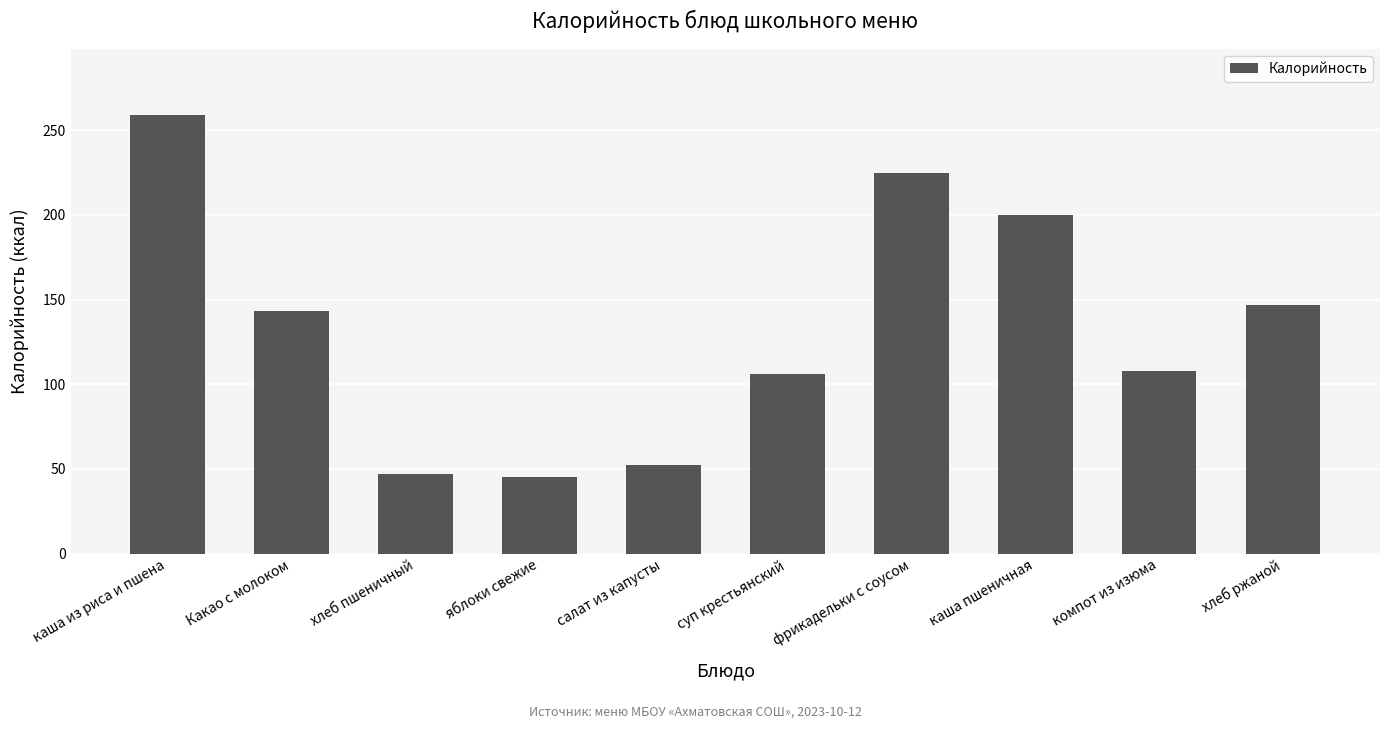

True or false: the data shows 305 at фрикадельки с соусом.

False